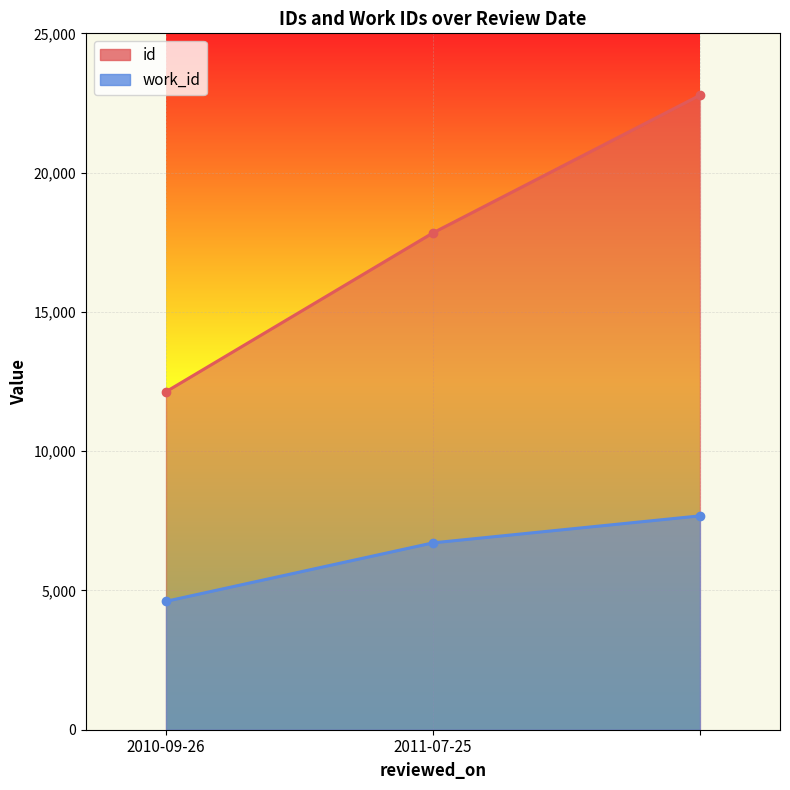

Does the chart display data point markers on the line(s)?

Yes